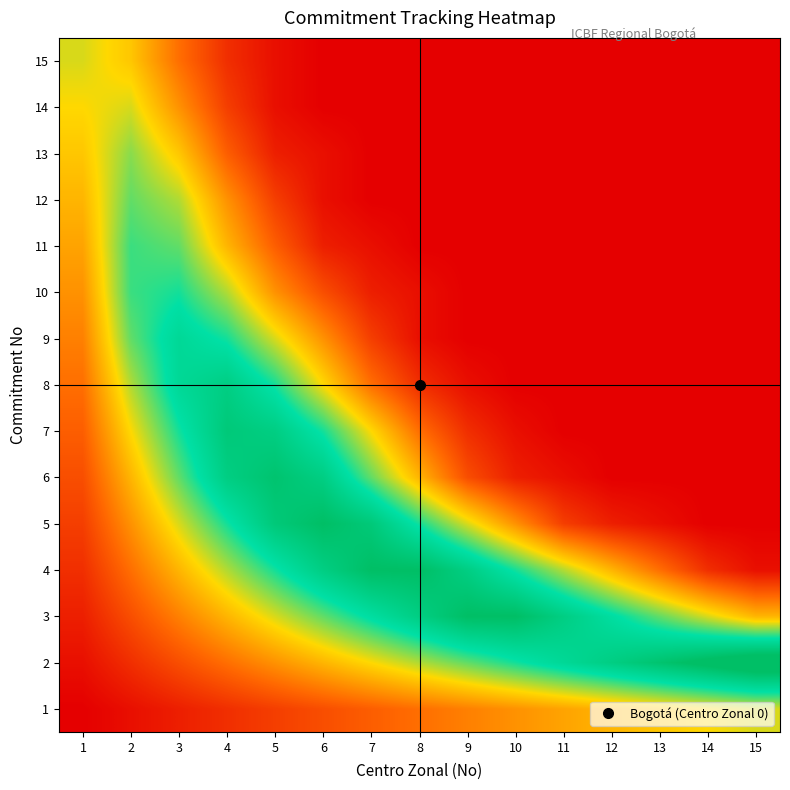

What is the total value across all series at 10?

100